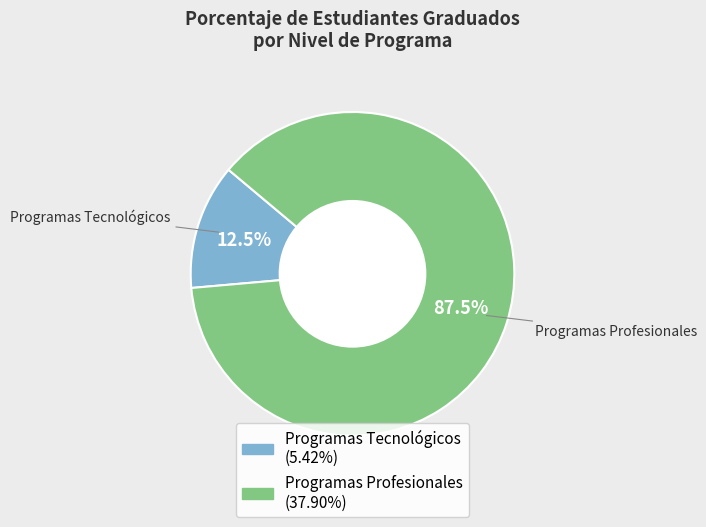

Which category has the biggest portion of the pie?

Programas Profesionales